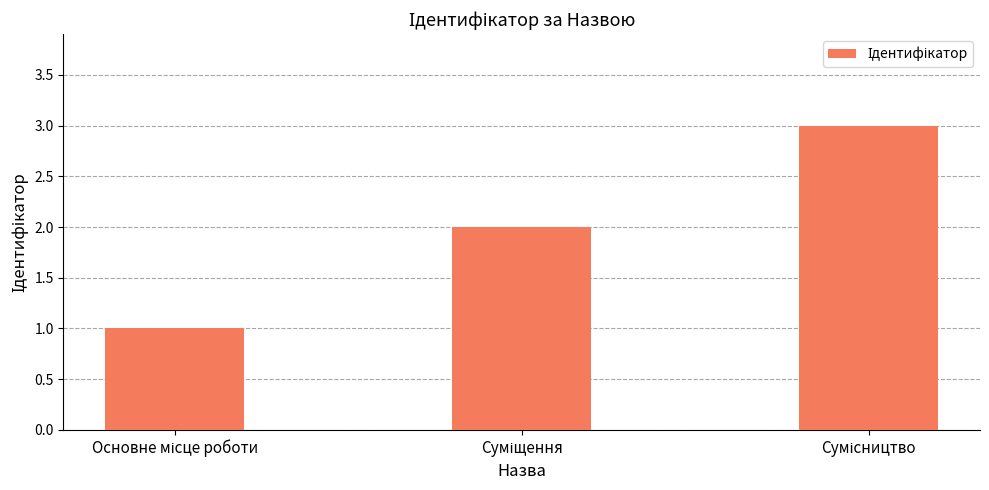

How many series are shown in this chart?

1